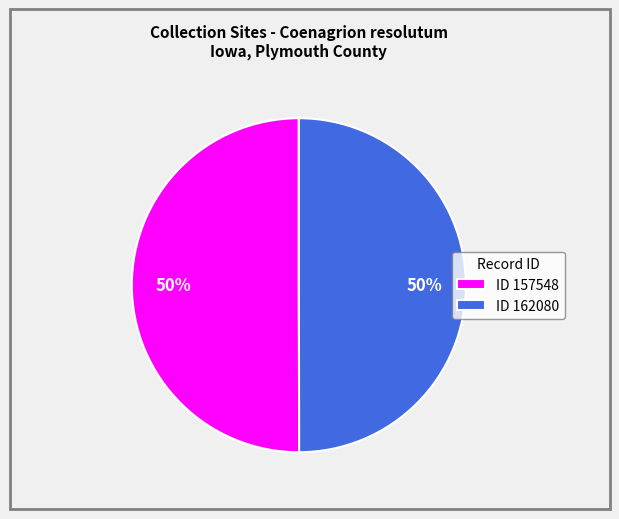

Combined, do ID 157548 and ID 162080 account for over 50%?

Yes